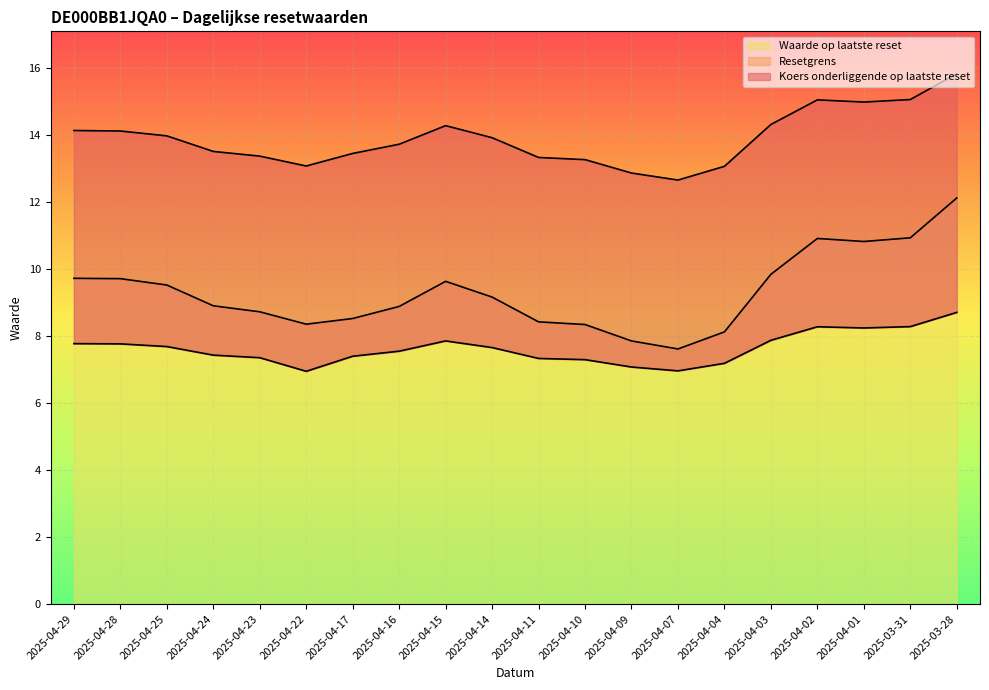

Is it true that Waarde op laatste reset equals 8.9 at 2025-04-16?

True